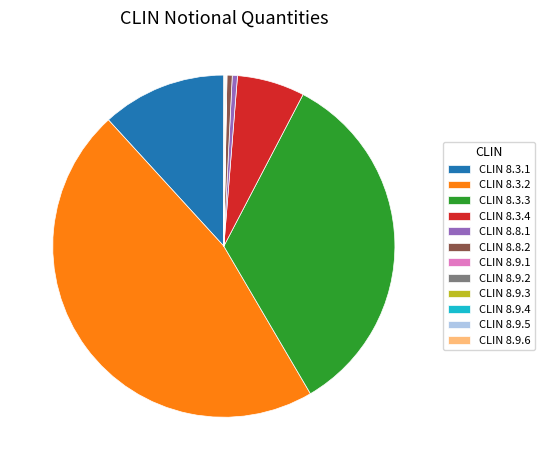

Which slice is the largest?

CLIN 8.3.2